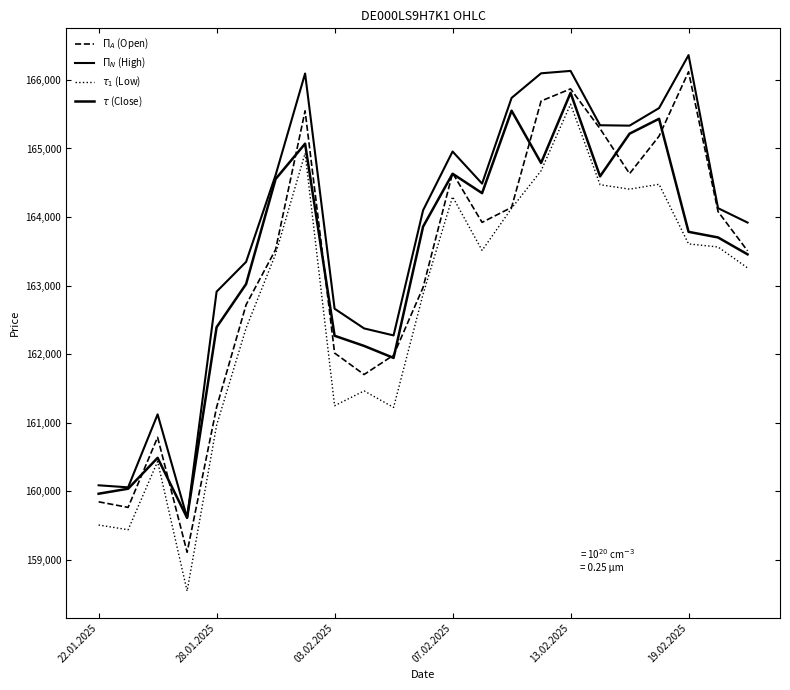

Is this an area chart (filled region under the line)?

No